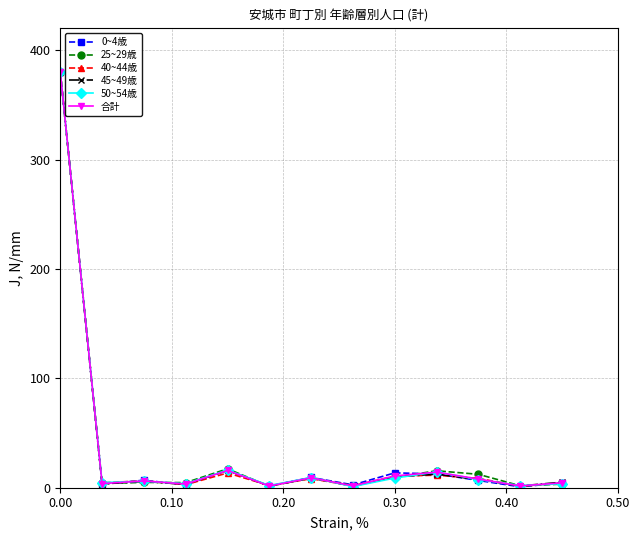

What is the average value of the 45~49歳 series?

35.1